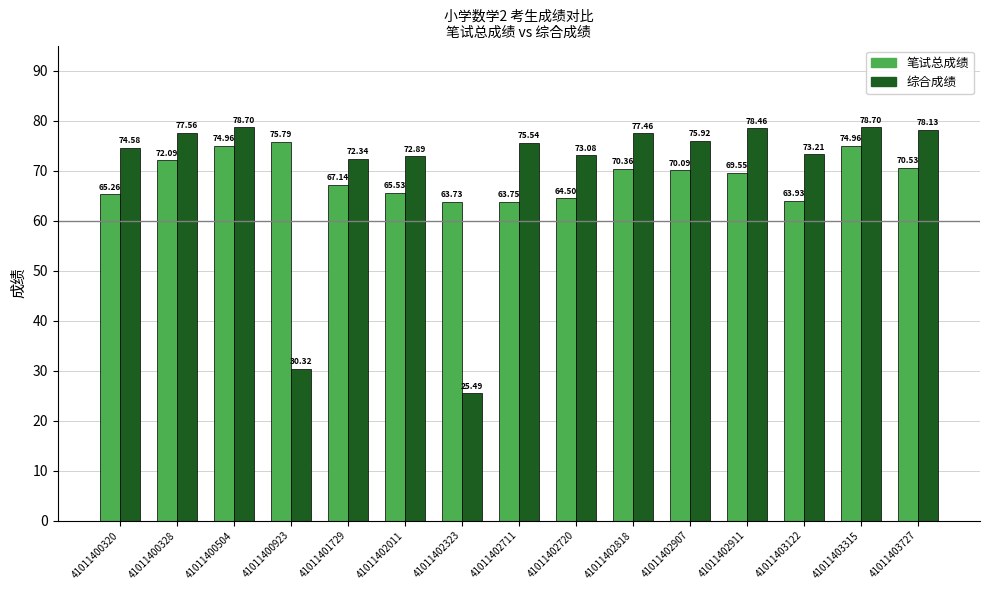

What is the sum of the 综合成绩 values at 41011403727 and 41011400328?

155.7